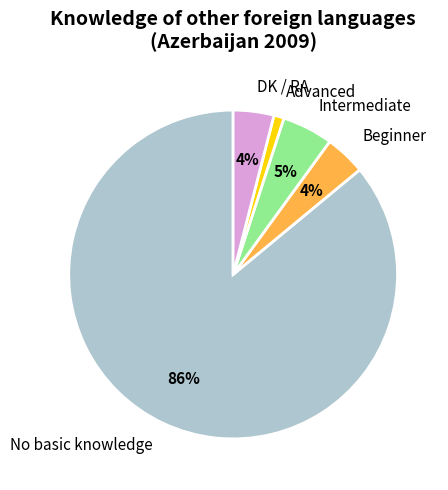

The Beginner slice represents 4% of the pie. True or false?

True